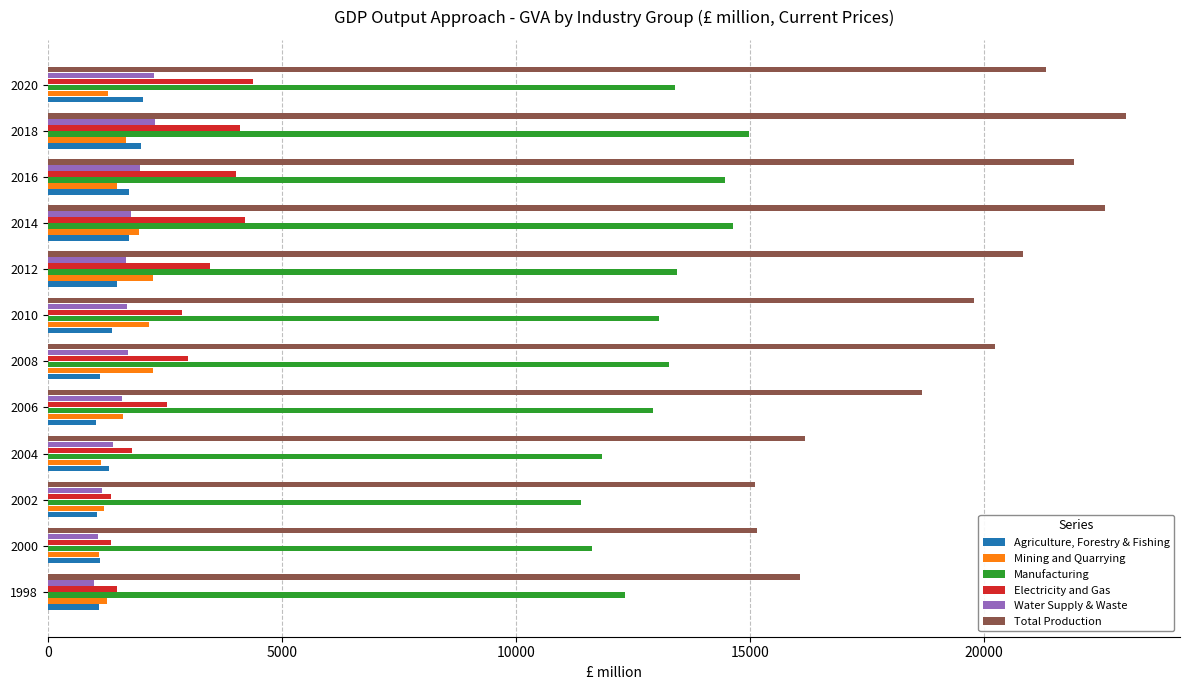

The Manufacturing series shows 23423.4 at 2008. True or false?

False